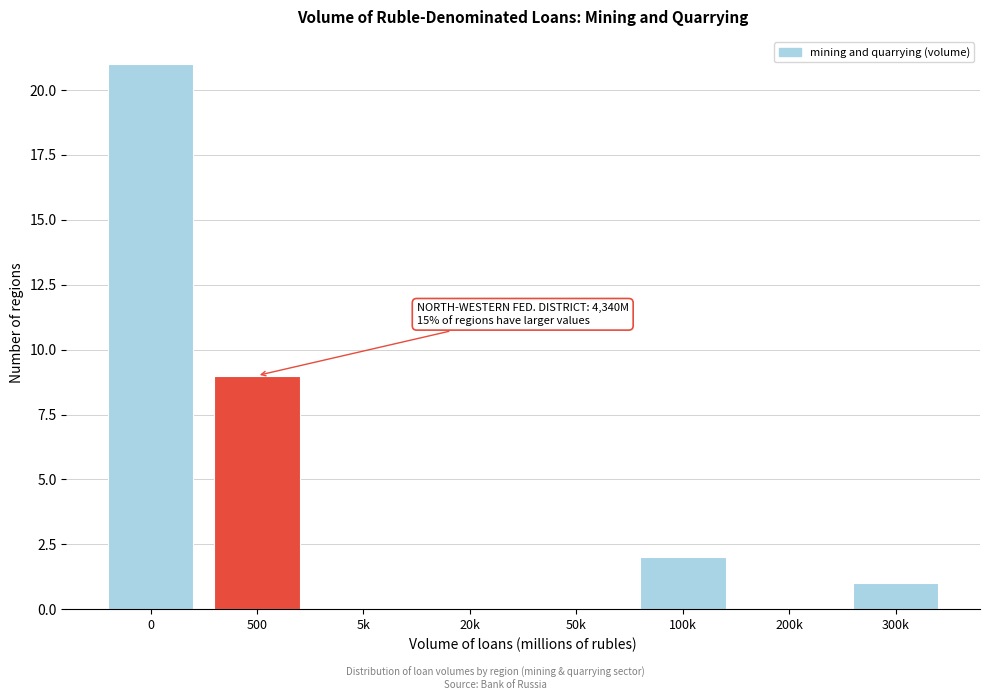

Reading right to left, list all the values displayed in this chart.

300k=1	200k=0	100k=2	50k=0	20k=0	5k=0	500=9	0=21